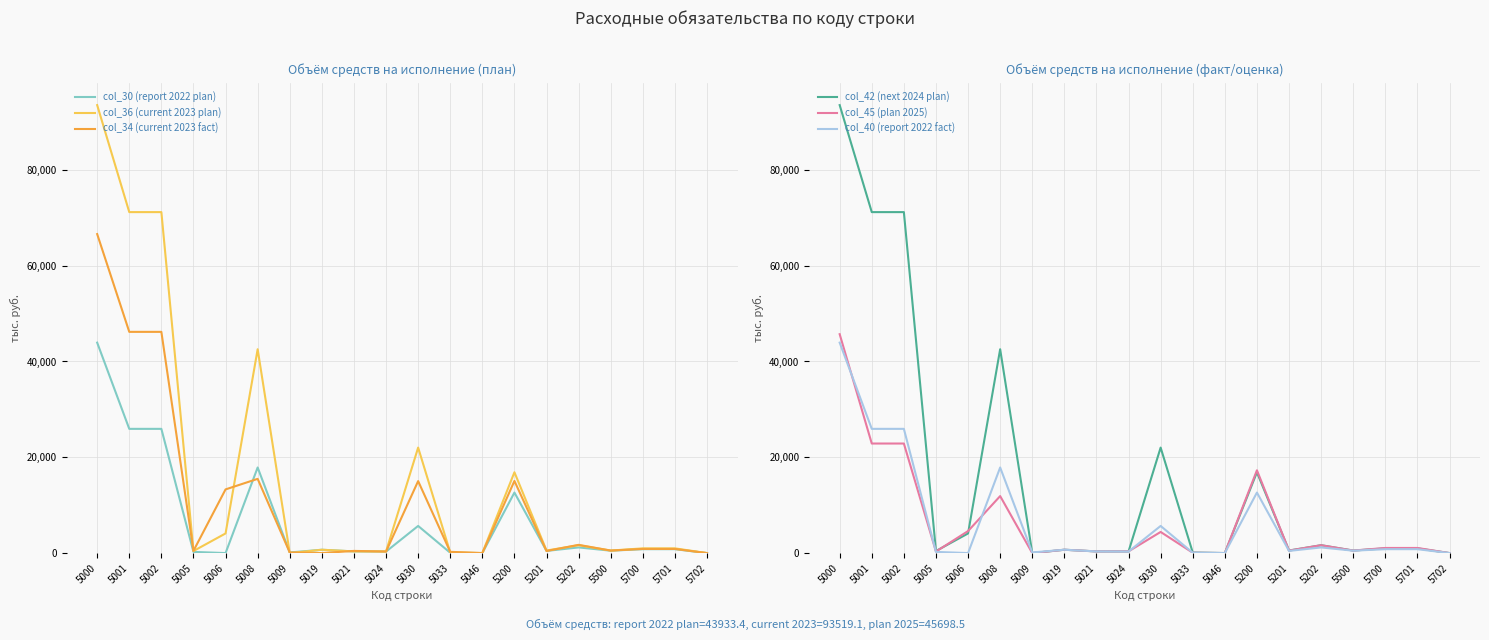

Which series has the widest spread of values?

col_36 (current 2023 plan)